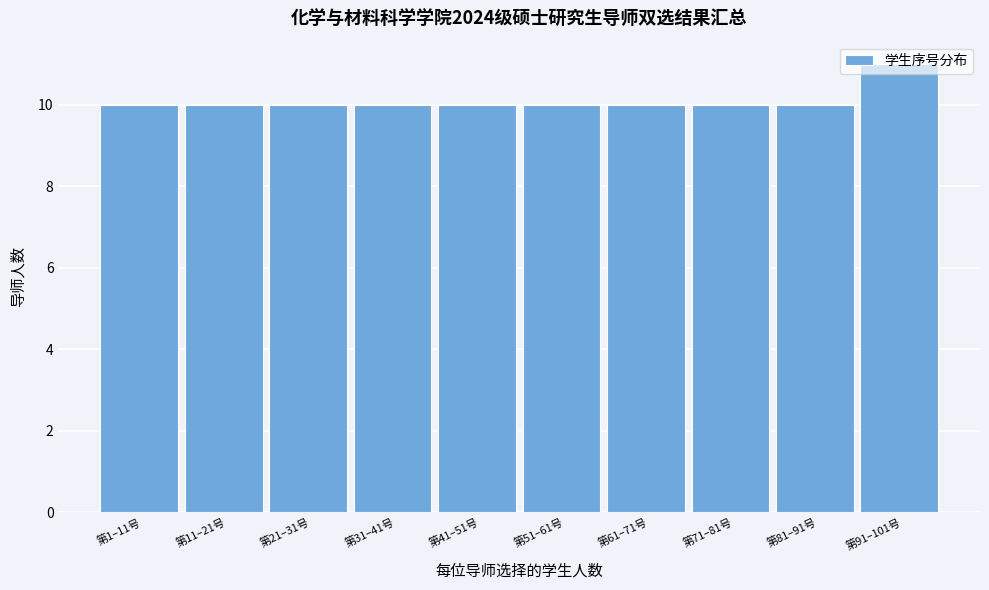

The value at 第51–61号 is 2. True or false?

False